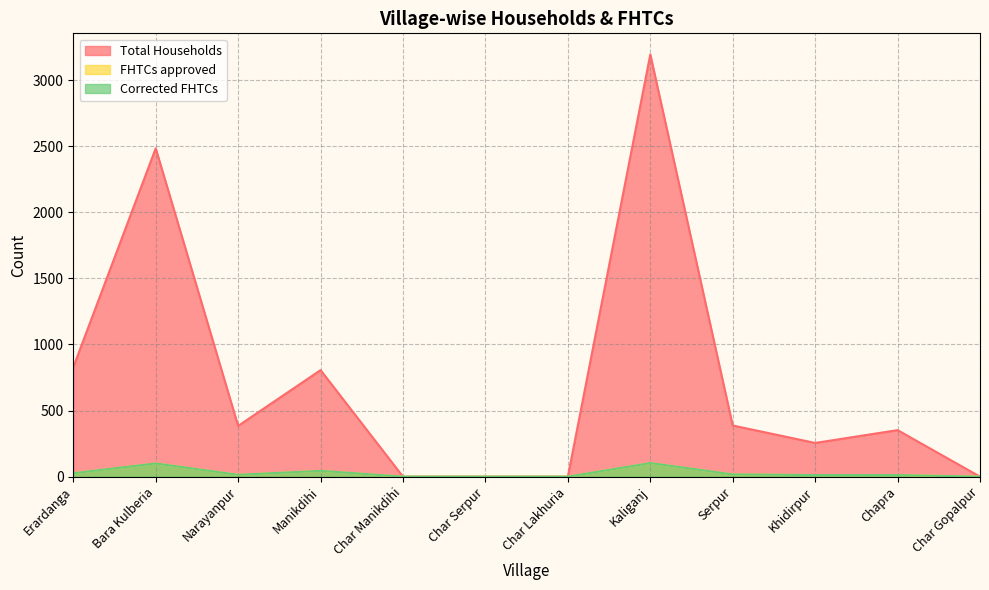

The value of FHTCs approved at Narayanpur is 9. True or false?

False